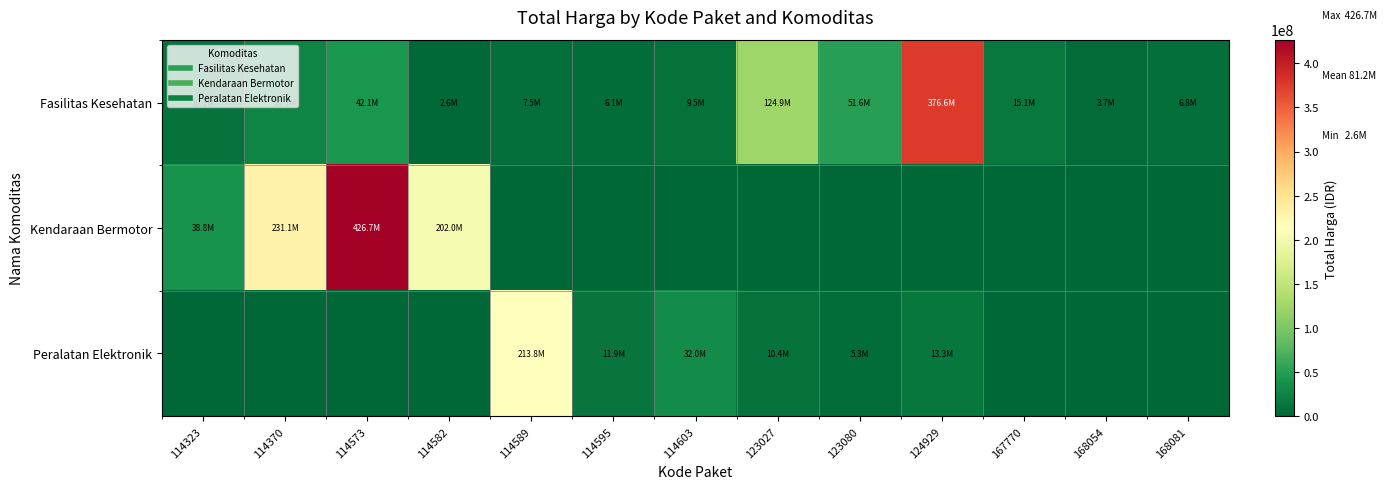

At 114370, list the series in order from largest to smallest.

Kendaraan Bermotor, Fasilitas Kesehatan, Peralatan Elektronik